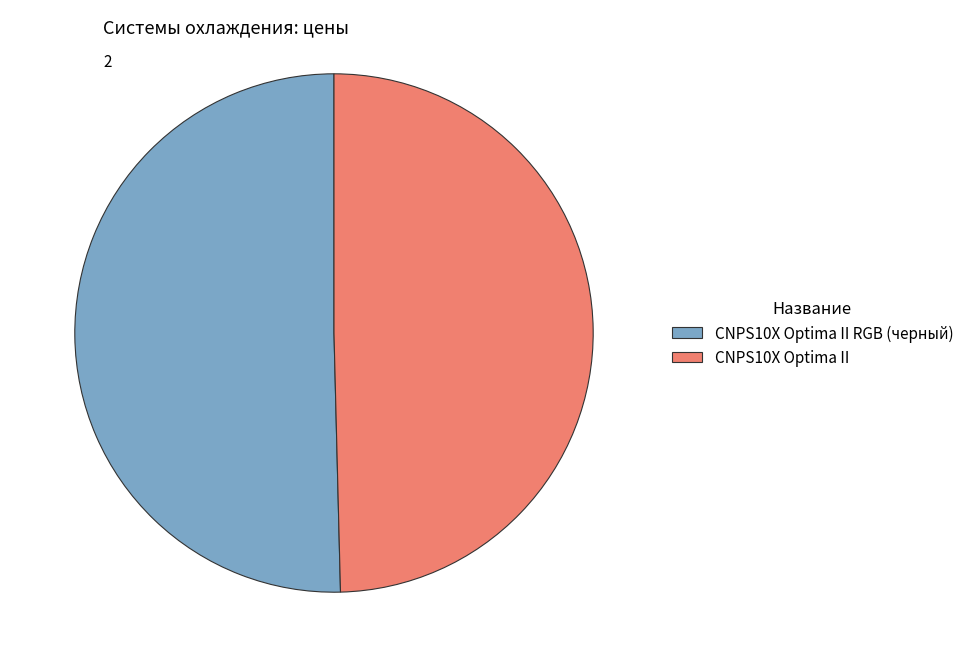

Does any single category account for the majority?

Yes